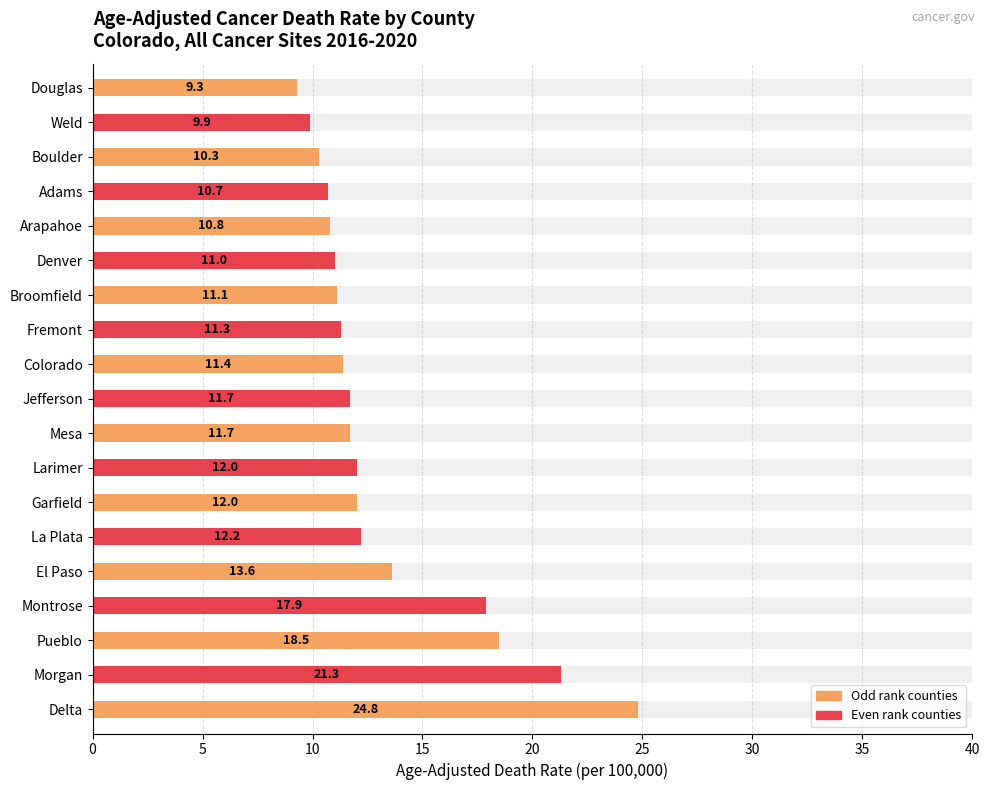

True or false: the data shows 9.3 at Douglas.

True